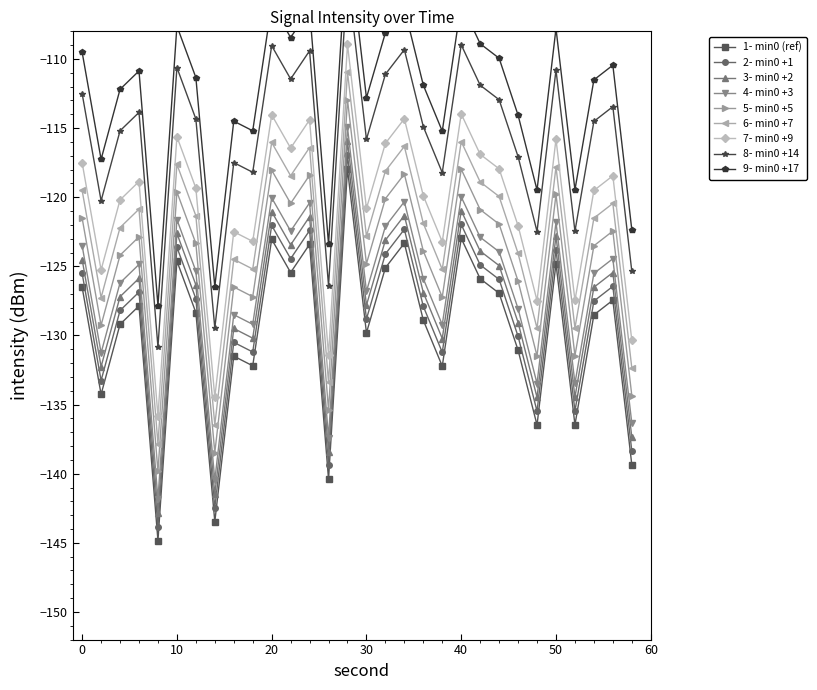

What is the lowest value of the 4- min0 +3 series?

-141.8